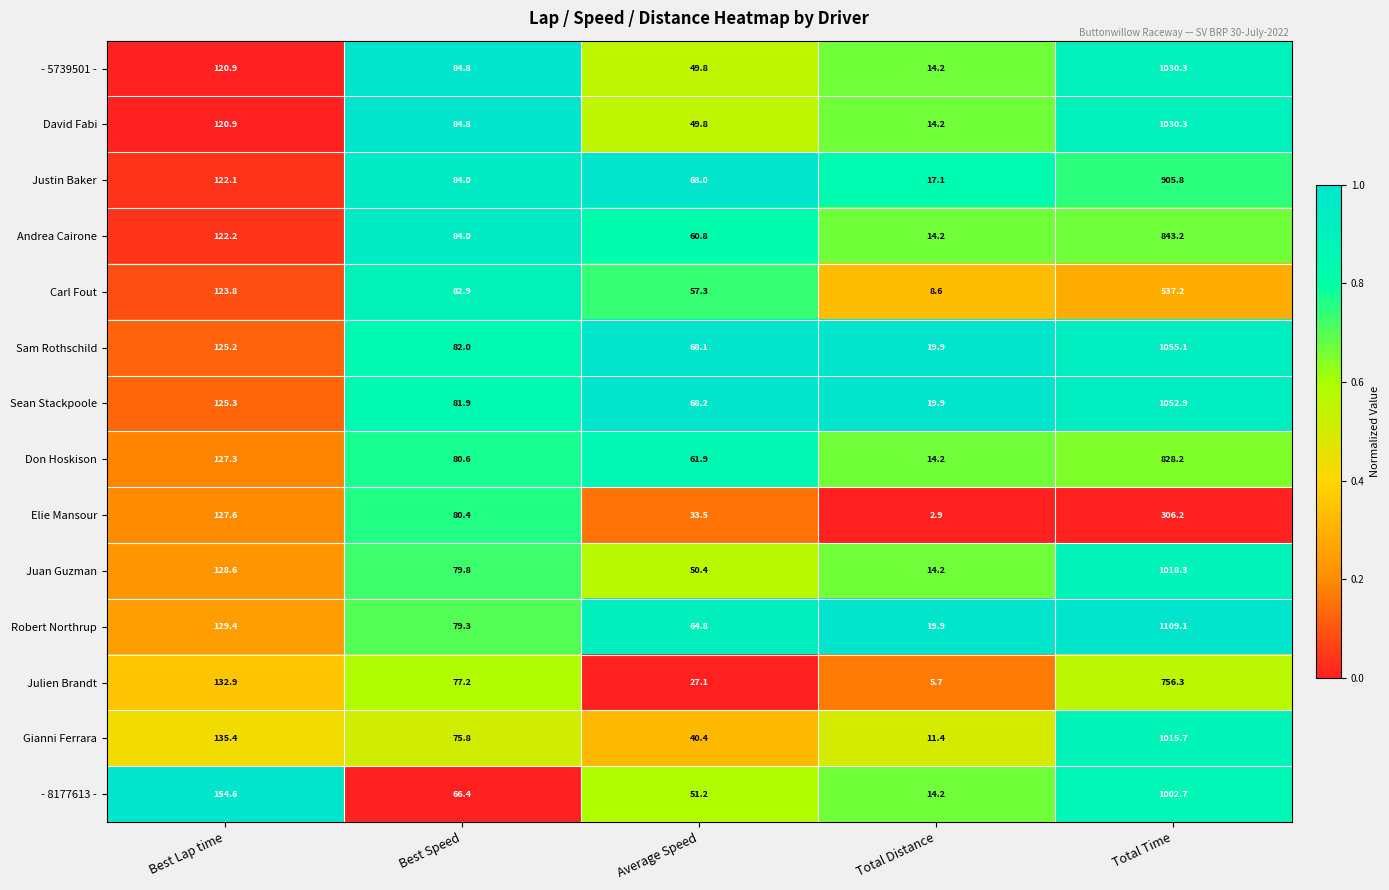

What is the minimum value shown in the chart?

2.9